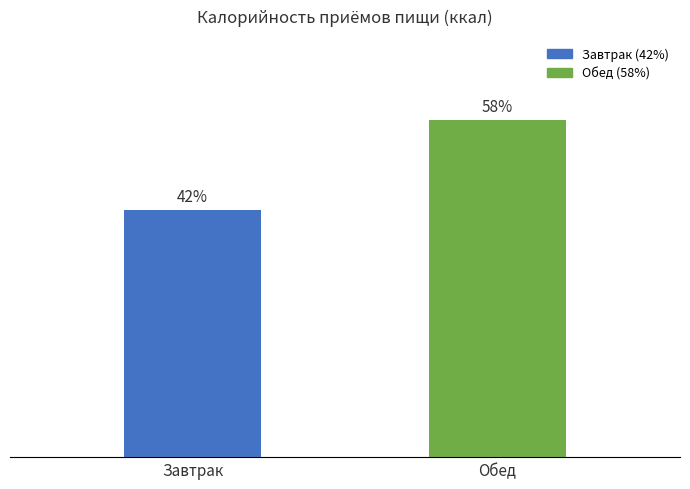

Does the chart contain any negative values?

No